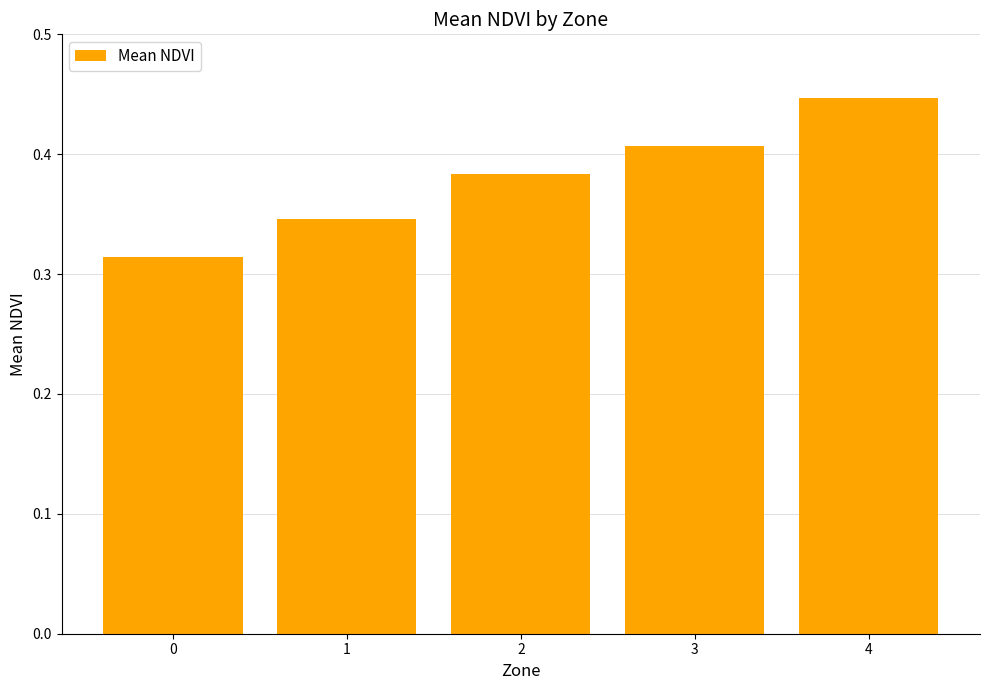

Which category has the highest value across all series?

4